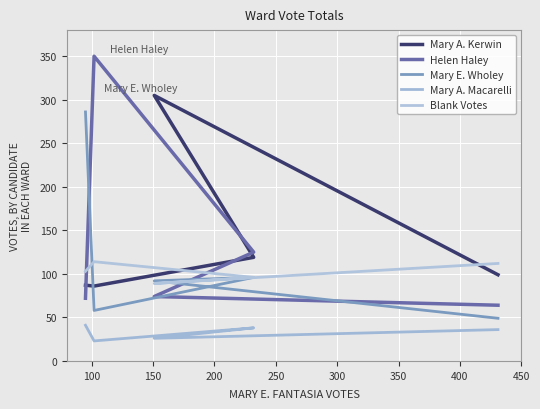

What is the minimum value shown in the chart?

23